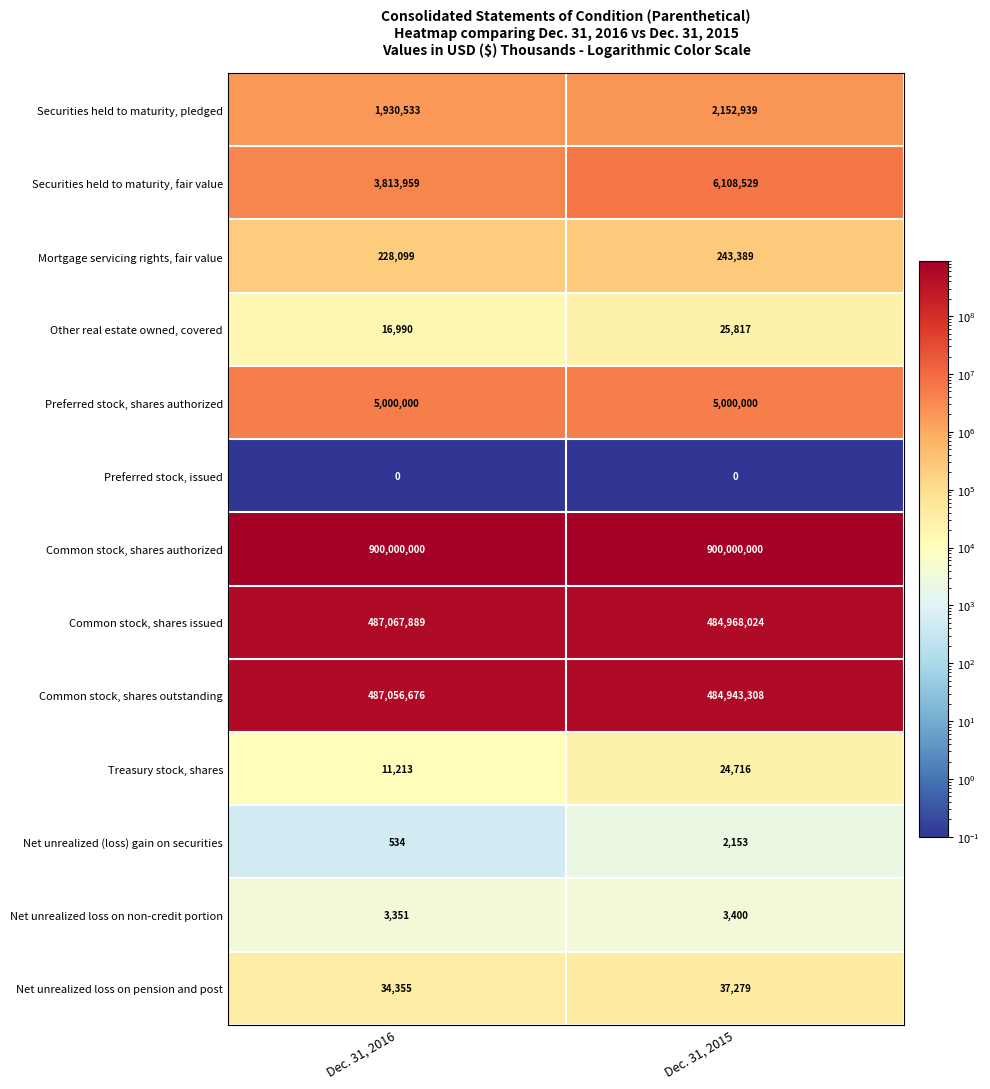

Where is Common stock, shares issued nearest to the value 486017956?

Dec. 31, 2015